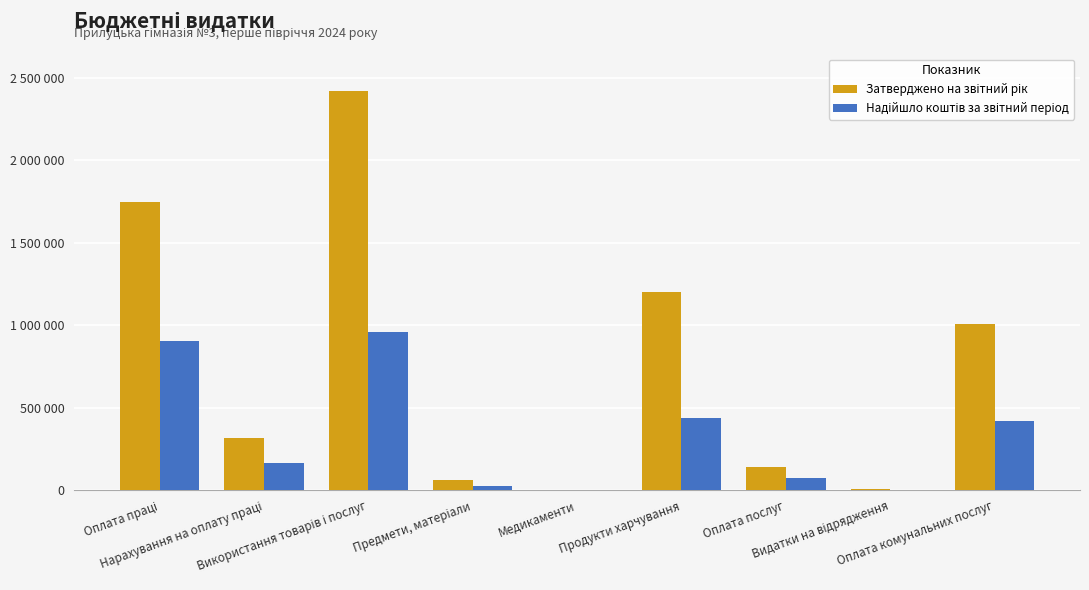

Does the chart contain stacked bars?

No